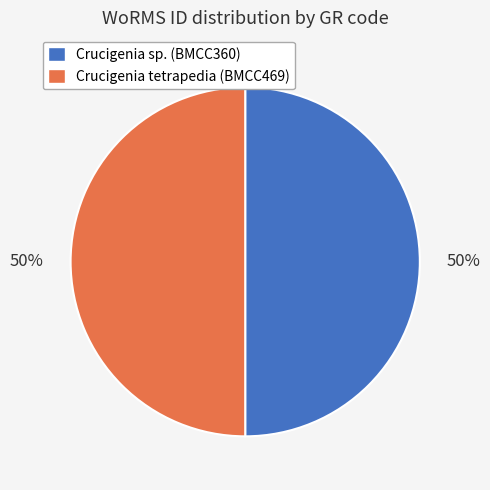

To the nearest percent, what portion does Crucigenia tetrapedia (BMCC469) represent?

50%